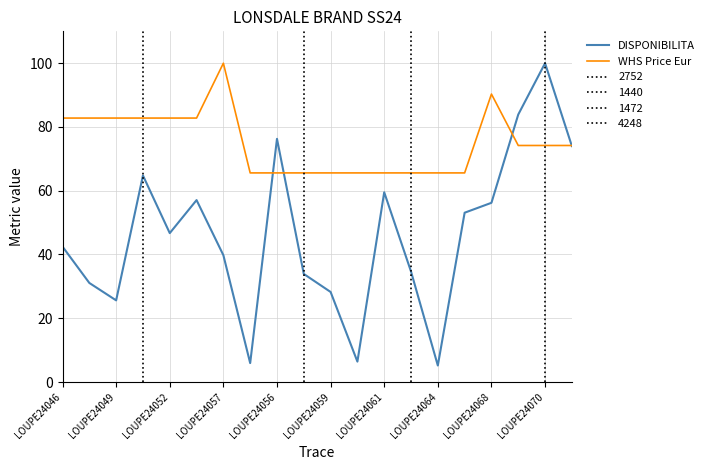

What is the average value of the WHS Price Eur series?

75.0